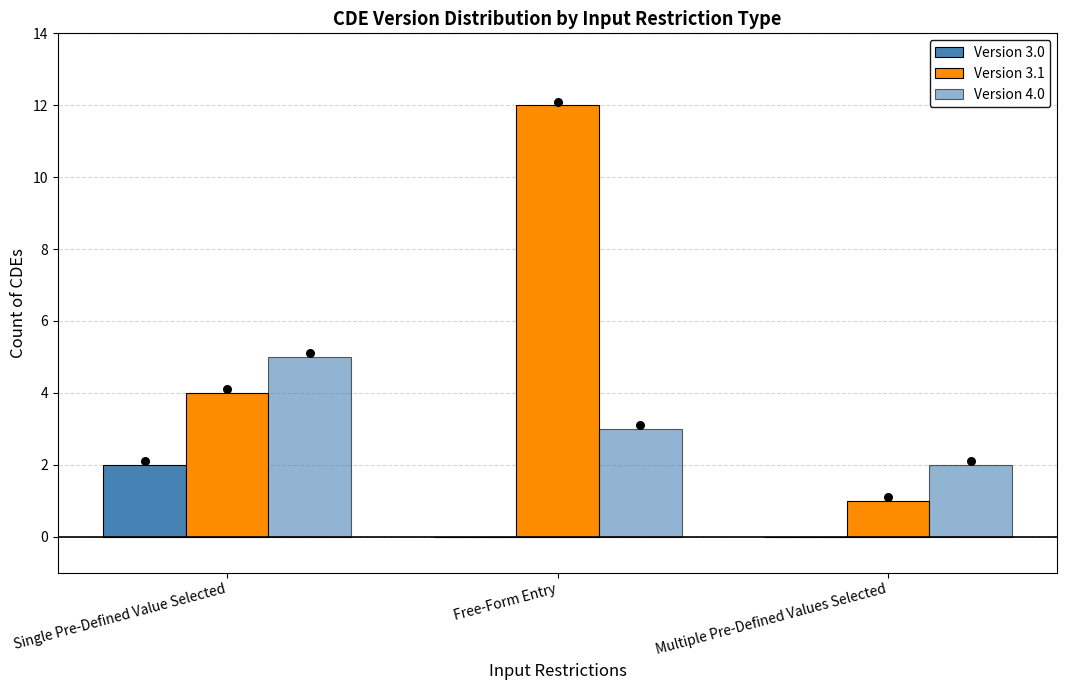

Is the value of Version 4.0 at Free-Form Entry greater than the value of Version 3.1 at Free-Form Entry?

No